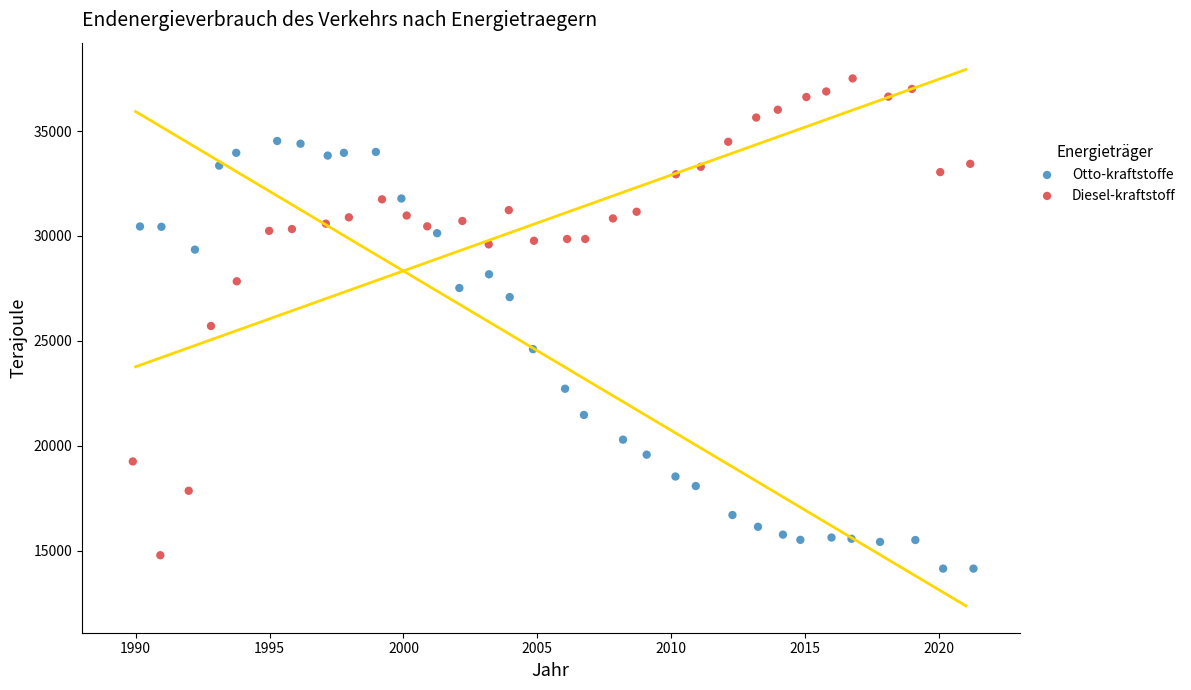

Which series contains the highest Y value?

Diesel-kraftstoff